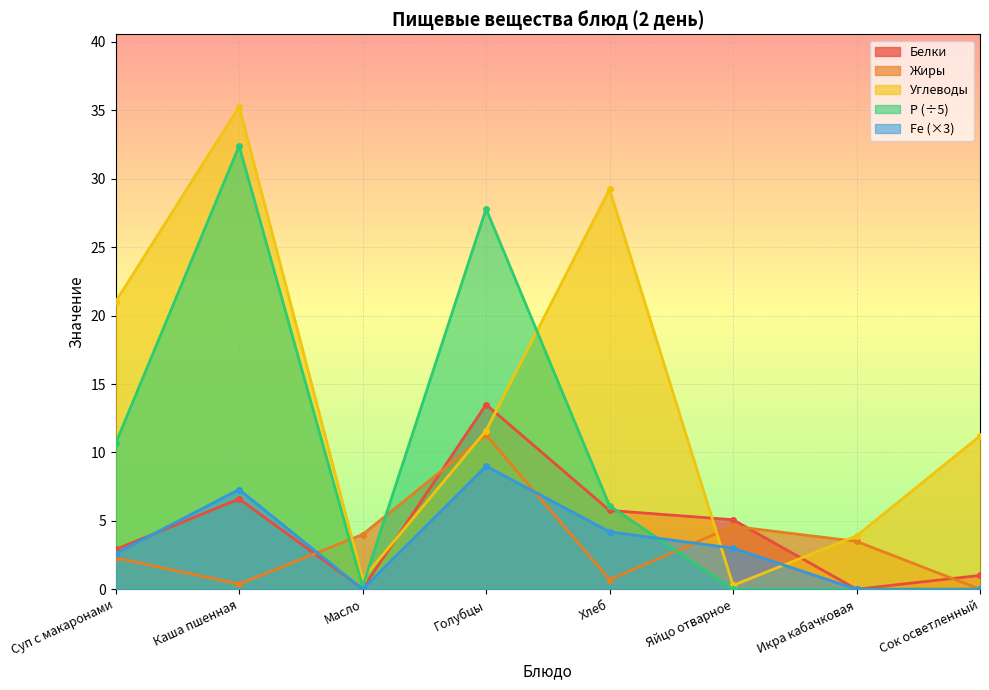

Reading left to right, transcribe all the data shown in this chart.

Белки: Суп с макаронами=2.9	Каша пшенная=6.6	Масло=0.1	Голубцы=13.5	Хлеб=5.8	Яйцо отварное=5.1	Икра кабачковая=0.0	Сок осветленный=1.0
Жиры: Суп с макаронами=2.3	Каша пшенная=0.4	Масло=4.0	Голубцы=11.3	Хлеб=0.7	Яйцо отварное=4.6	Икра кабачковая=3.5	Сок осветленный=0.0
Углеводы: Суп с макаронами=21.0	Каша пшенная=35.3	Масло=0.8	Голубцы=11.6	Хлеб=29.2	Яйцо отварное=0.3	Икра кабачковая=3.9	Сок осветленный=11.2
Р: Суп с макаронами=10.7	Каша пшенная=32.4	Масло=0.2	Голубцы=27.8	Хлеб=6.1	Яйцо отварное=0.0	Икра кабачковая=0.0	Сок осветленный=0.0
Fe: Суп с макаронами=2.6	Каша пшенная=7.3	Масло=0.0	Голубцы=9.0	Хлеб=4.2	Яйцо отварное=3.0	Икра кабачковая=0.0	Сок осветленный=0.0